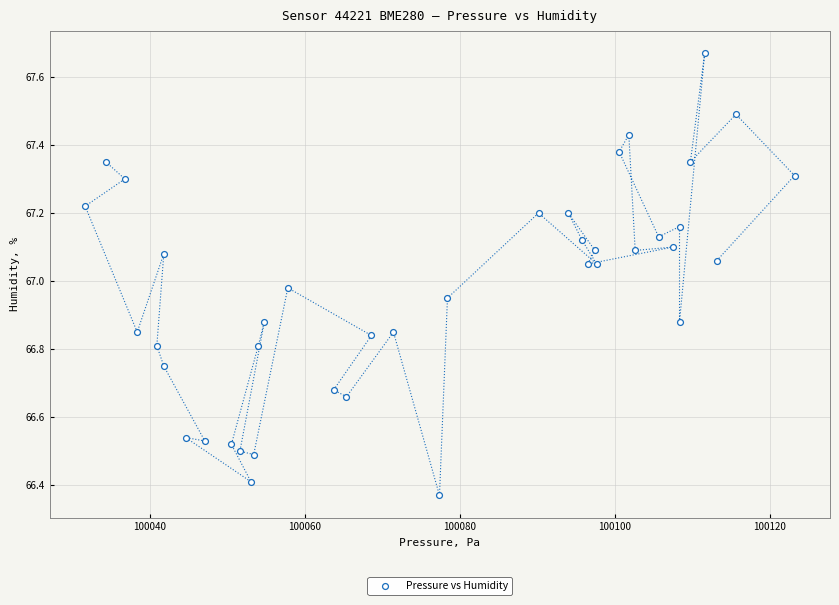

What is the range of X values (max minus min)?

91.5